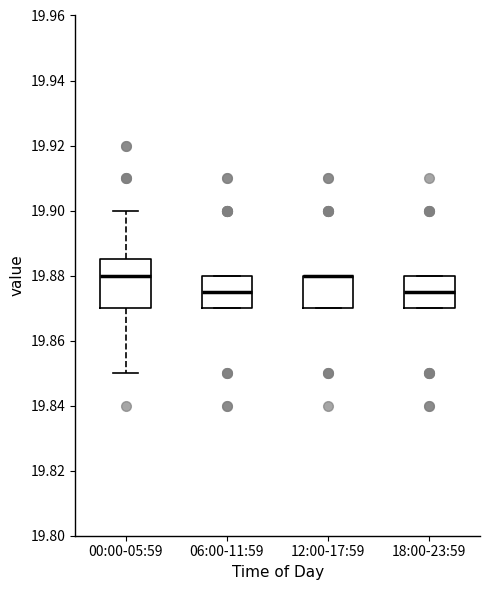

Where is the upper edge of the box for 06:00-11:59 on the y-axis? The values are not printed on the chart, so give them approximately, as read against the axis.

19.880